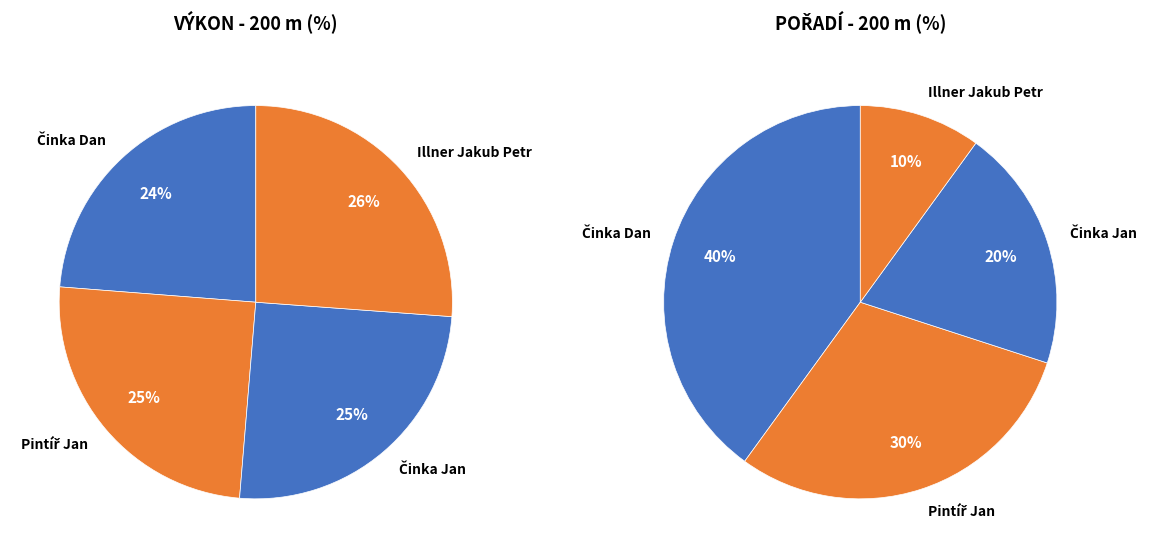

Is it true that Činka Jan is 25% of the pie?

True